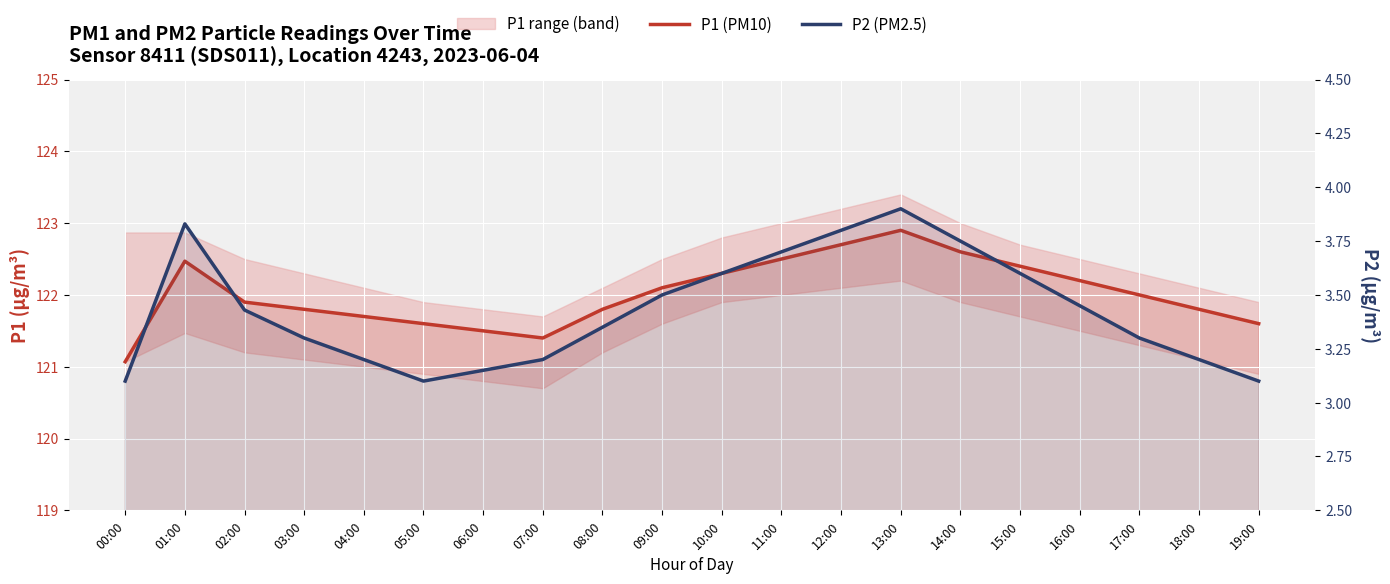

The value of P1 (PM10) at 14:00 is 122.6. True or false?

True